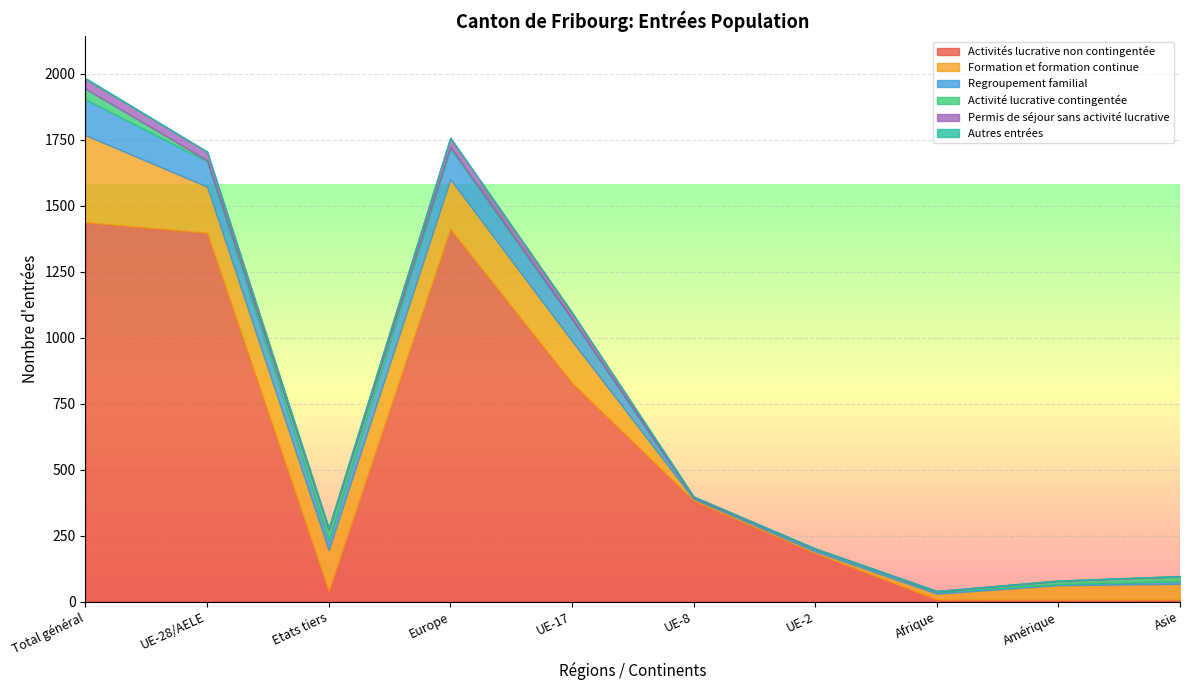

What position from the left is Europe?

4